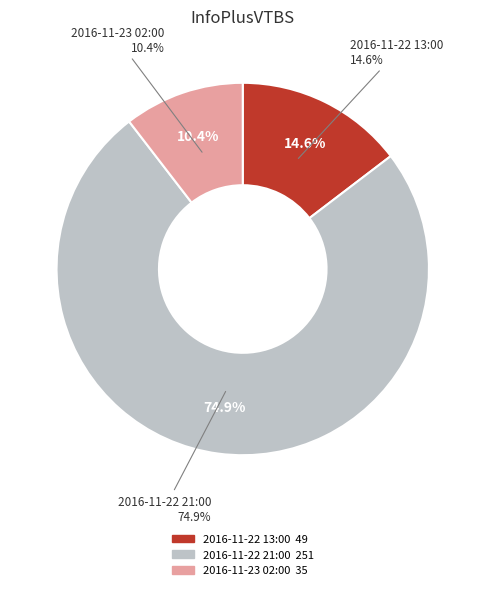

How many segments does this pie chart have?

3